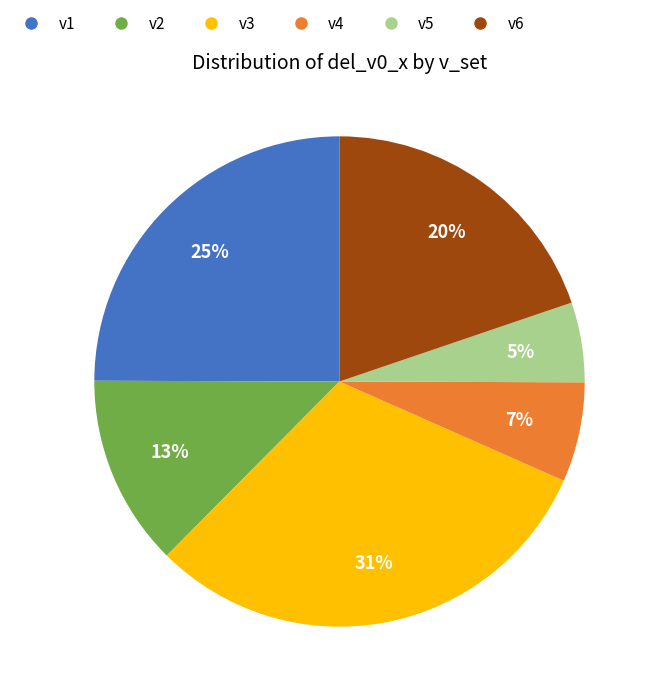

Rank the categories by value from highest to lowest.

v3, v1, v6, v2, v4, v5